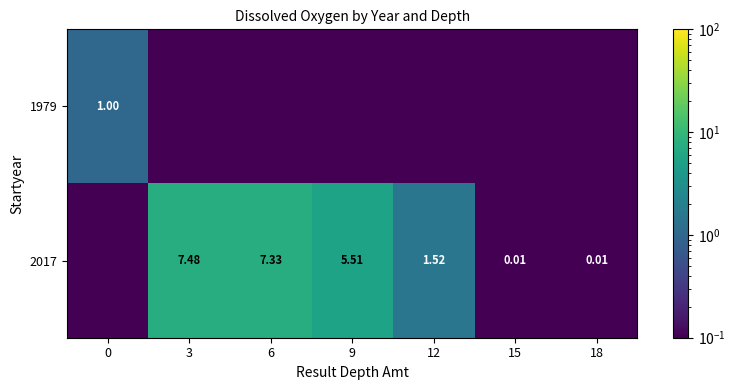

Is it true that 2017 equals 0.9 at 12?

False